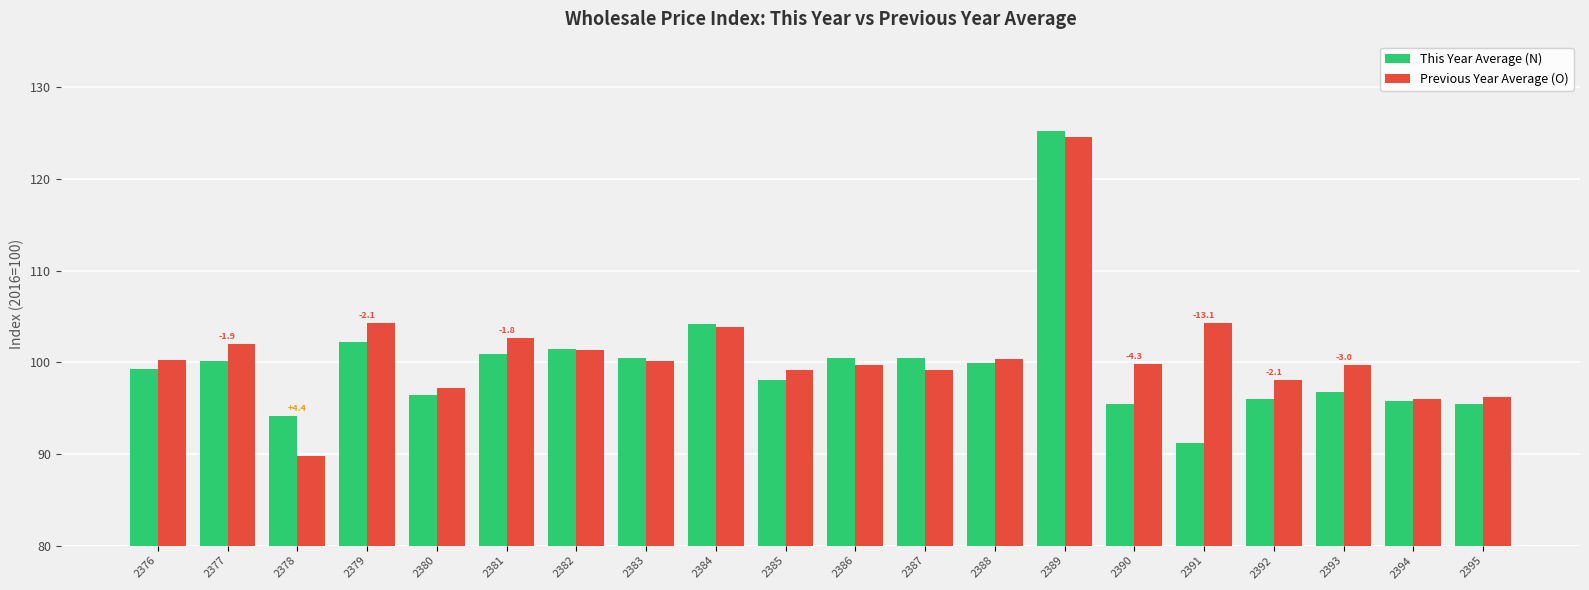

Is it true that Previous Year Average (O) equals 104.3 at 2379?

True